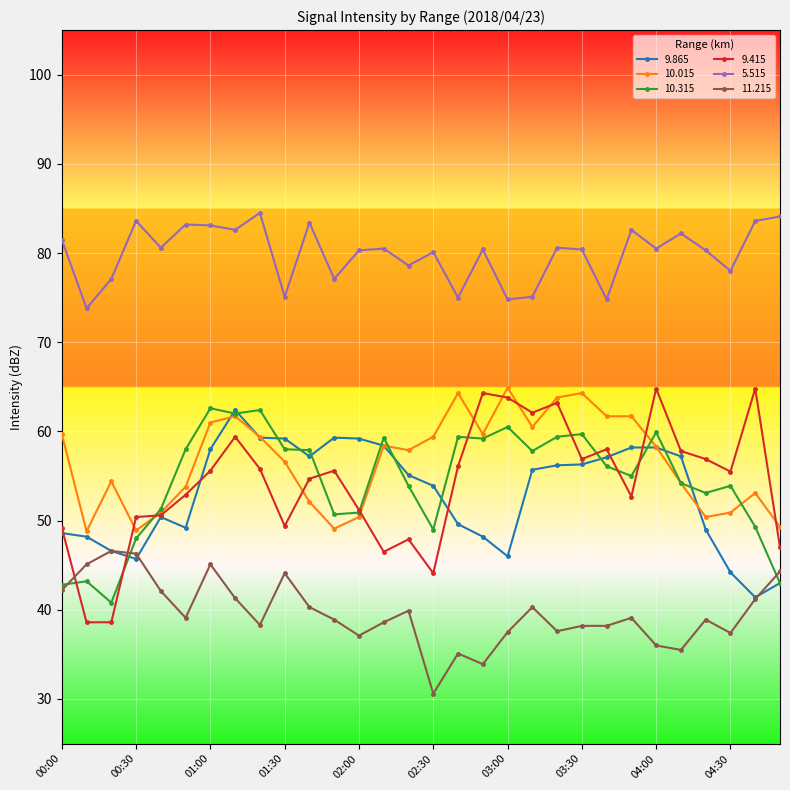

What is the maximum value for 10.315?

62.6